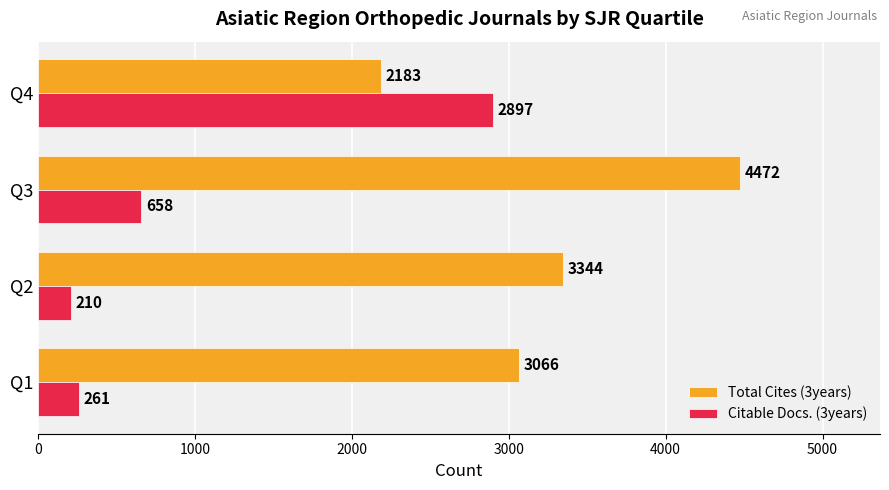

What is the maximum value for Total Cites (3years)?

4472